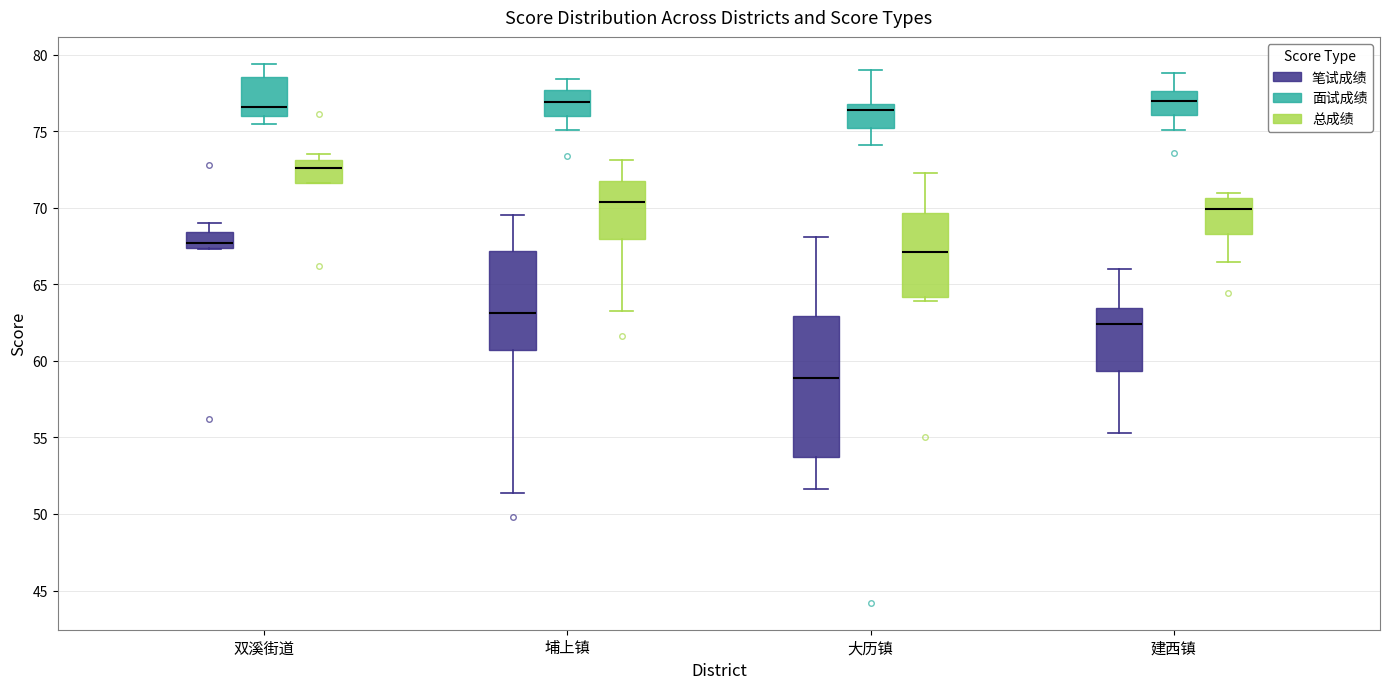

Reading left to right, read every box against the y-axis: the position of its median line, the range the box covers, and the ends of its whiskers. The values are not printed on the chart, so give them approximately, as read against the axis.

双溪街道 (笔试成绩): median 67.5 (just above the box's lower edge), box 67.5 to 68.5, whiskers 67.5 to 69.0
双溪街道 (面试成绩): median 76.5, box 76.0 to 78.5, whiskers 75.5 to 79.5
双溪街道 (总成绩): median 72.5, box 71.5 to 73.0, whiskers 71.5 to 73.5
埔上镇 (笔试成绩): median 63.0, box 60.5 to 67.0, whiskers 51.5 to 69.5
埔上镇 (面试成绩): median 77.0, box 76.0 to 77.5, whiskers 75.0 to 78.5
埔上镇 (总成绩): median 70.5, box 68.0 to 72.0, whiskers 63.5 to 73.0
大历镇 (笔试成绩): median 59.0, box 53.5 to 63.0, whiskers 51.5 to 68.0
大历镇 (面试成绩): median 76.5, box 75.0 to 77.0, whiskers 74.0 to 79.0
大历镇 (总成绩): median 67.0, box 64.0 to 69.5, whiskers 64.0 (just below the box's lower edge) to 72.5
建西镇 (笔试成绩): median 62.5, box 59.5 to 63.5, whiskers 55.5 to 66.0
建西镇 (面试成绩): median 77.0, box 76.0 to 77.5, whiskers 75.0 to 79.0
建西镇 (总成绩): median 70.0, box 68.5 to 70.5, whiskers 66.5 to 71.0